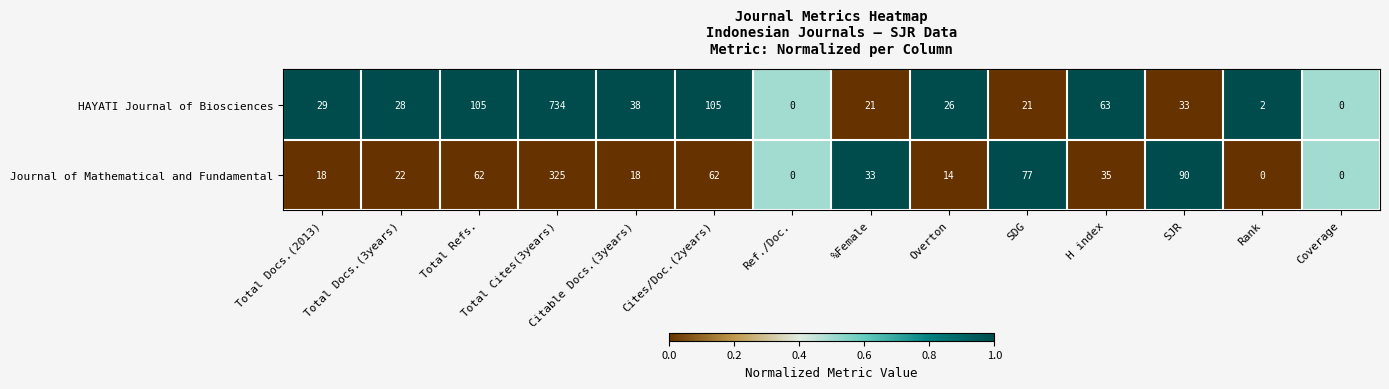

What is the total value across all series at %Female?

54